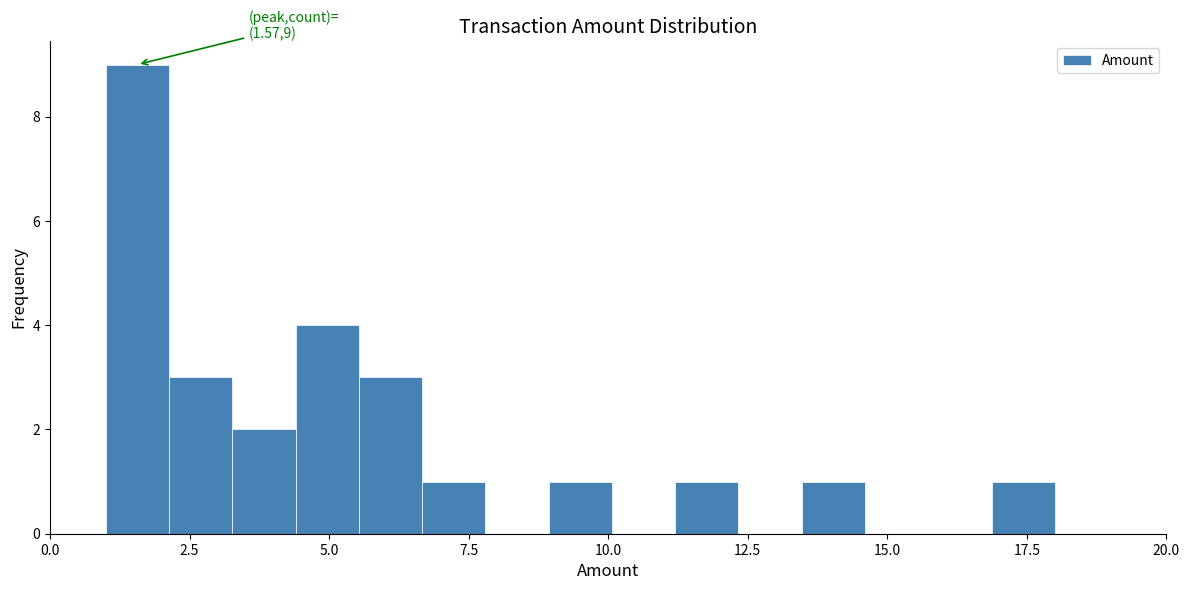

Read against the x-axis, roughly where is the centre of the tallest bar?

1.5